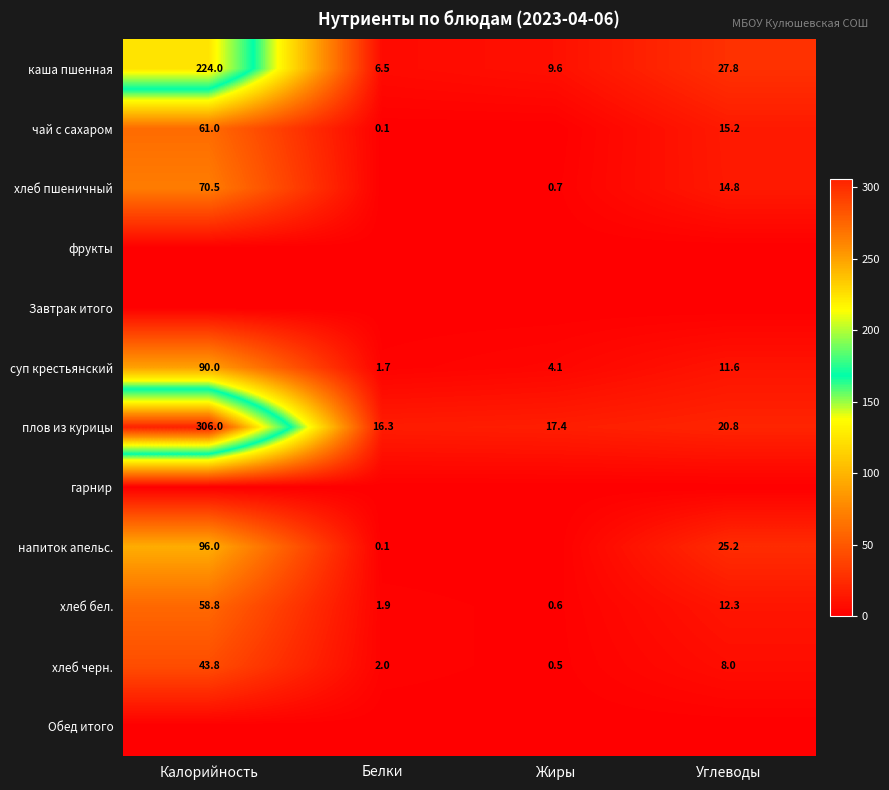

What is the difference between the highest and lowest values at Углеводы?

27.8